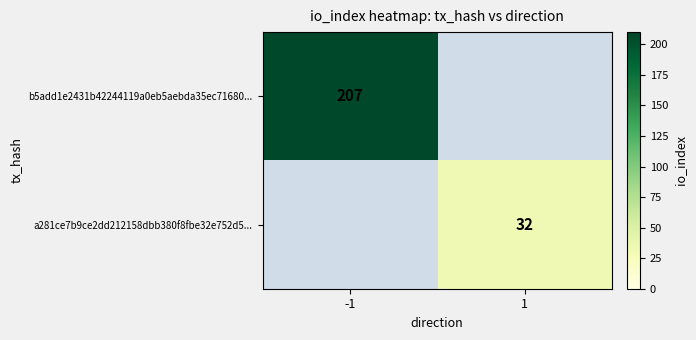

Between 1 and -1, which is larger?

-1